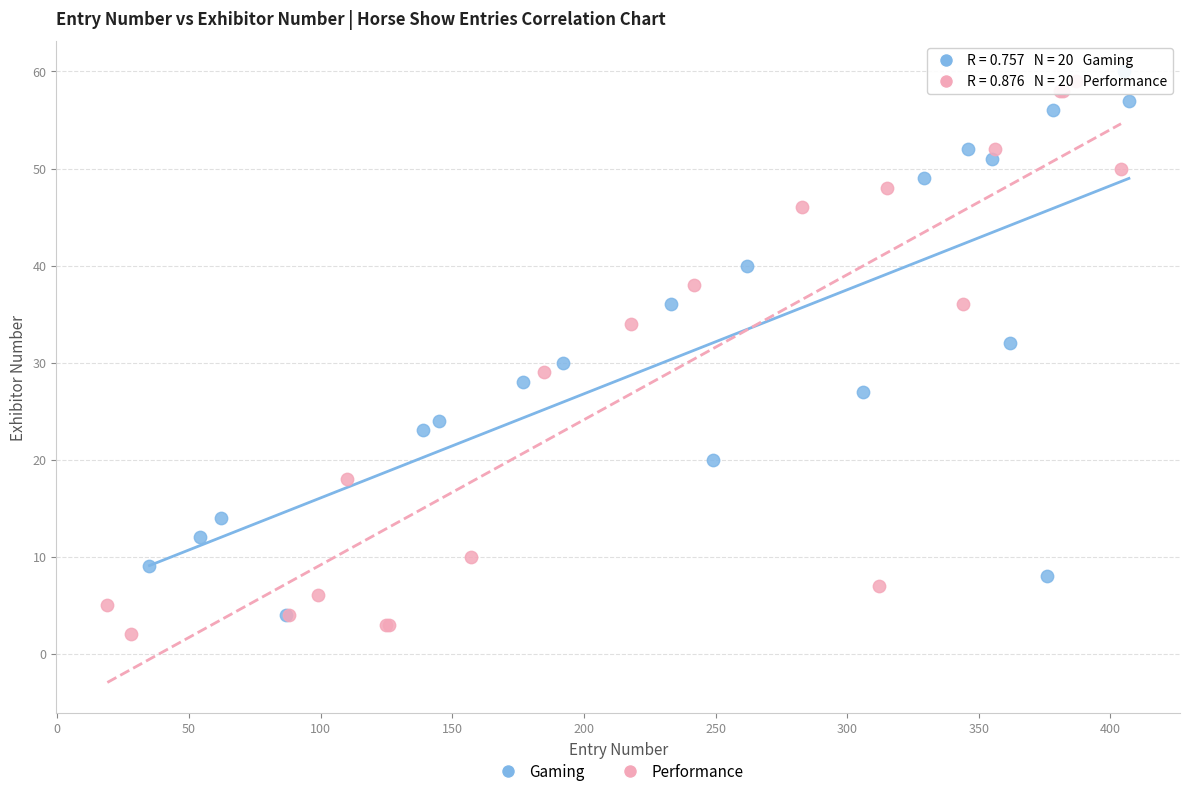

What are all the series names shown in the legend?

Gaming, Performance